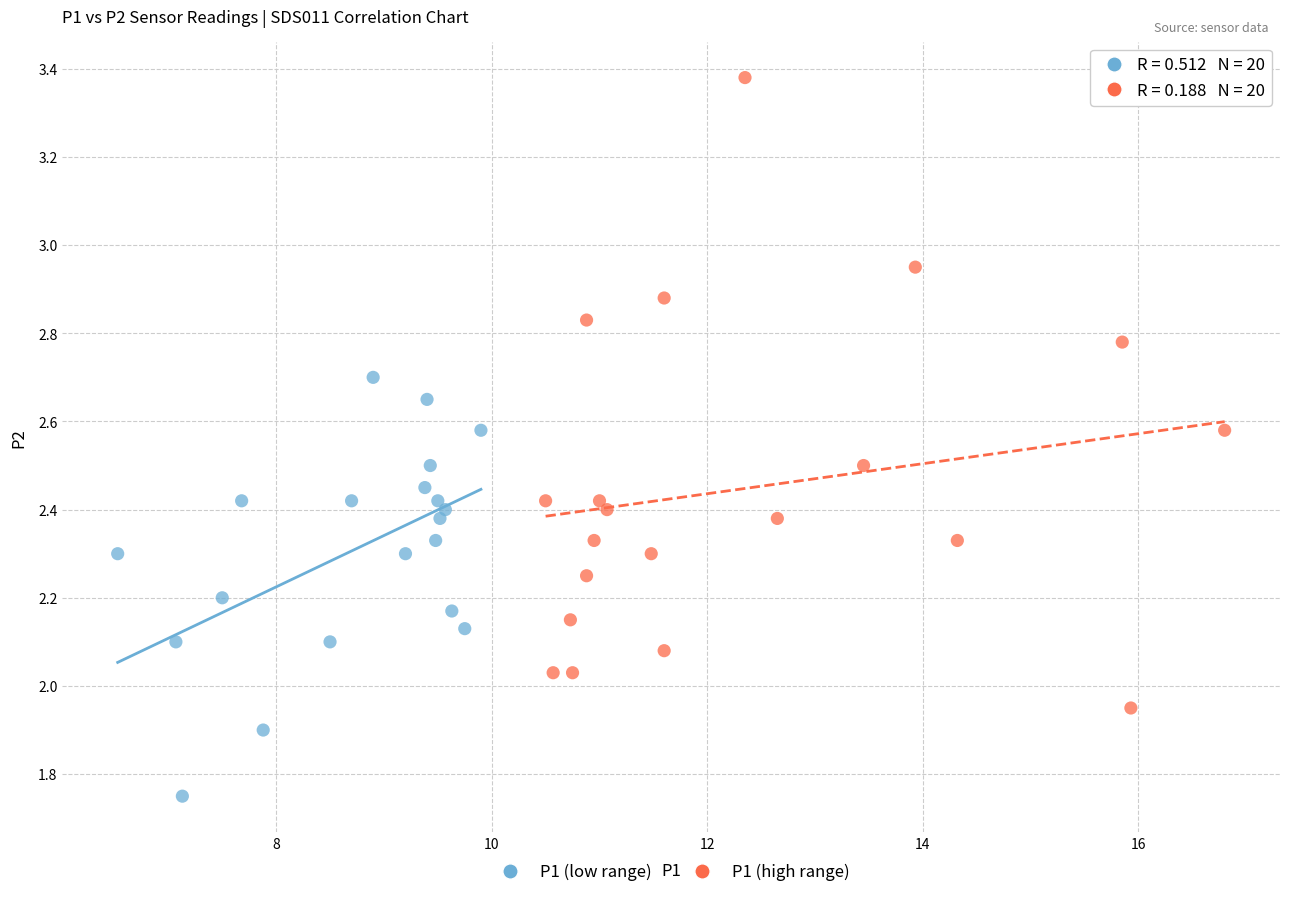

Which series reaches the maximum Y coordinate?

P1 (high range)